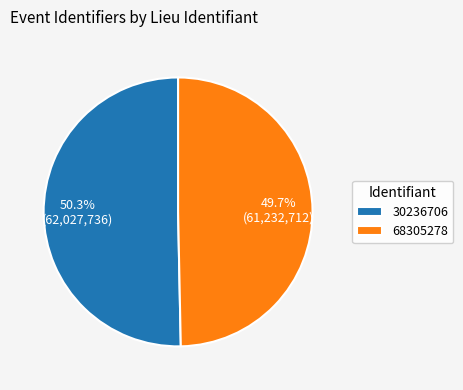

How many slices are in this pie chart?

2